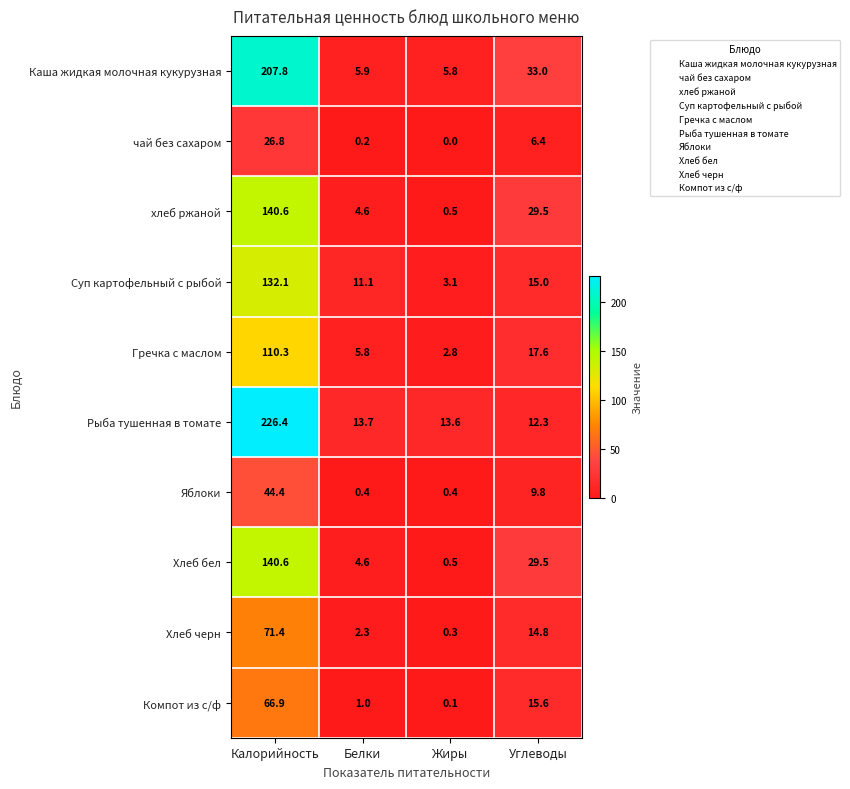

What is the maximum value shown in the chart?

226.4